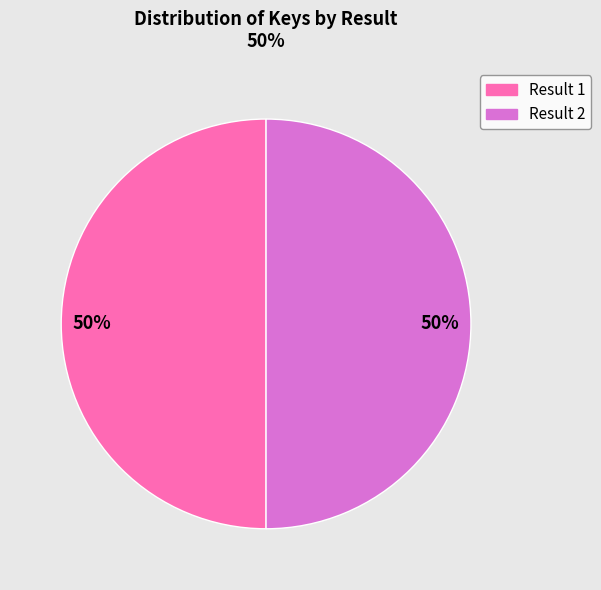

To the nearest percent, what is the average slice percentage?

50%